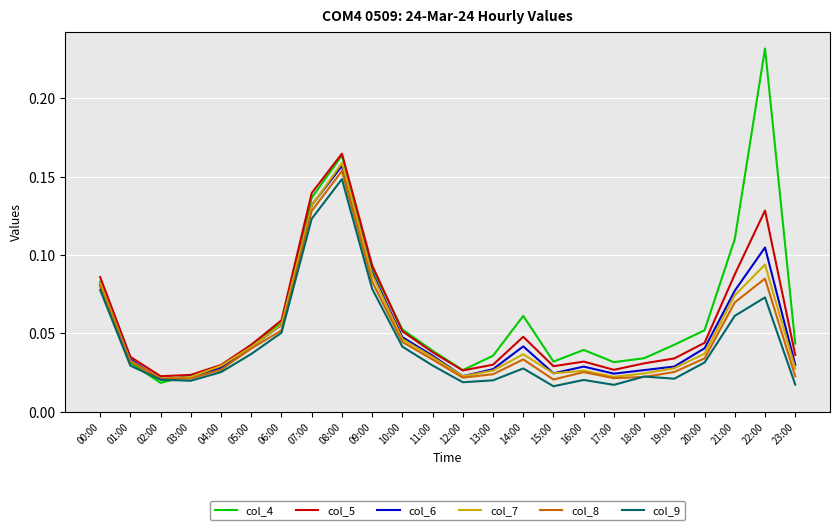

At which category does the chart reach its peak across all series?

22:00